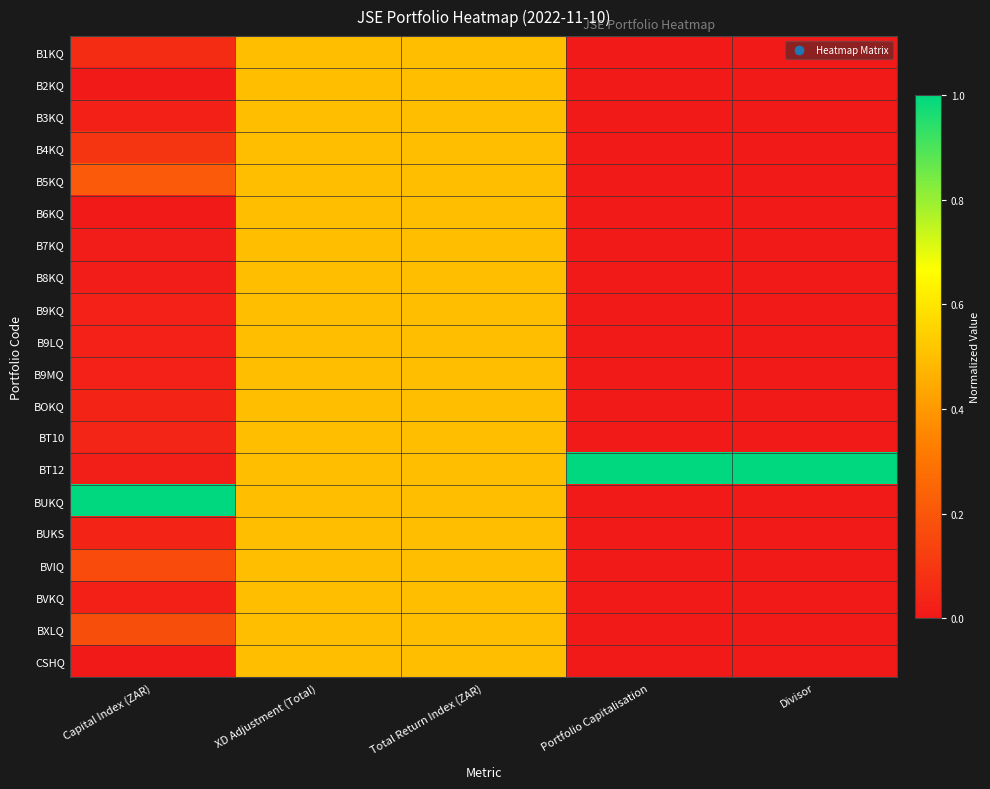

Reading right to left, what are all the values shown in this chart?

B1KQ: Divisor=0.0	Portfolio Capitalisation=0.0	Total Return Index (ZAR)=0.5	XD Adjustment (Total)=0.5	Capital Index (ZAR)=0.1
B2KQ: Divisor=0.0	Portfolio Capitalisation=0.0	Total Return Index (ZAR)=0.5	XD Adjustment (Total)=0.5	Capital Index (ZAR)=0.0
B3KQ: Divisor=0.0	Portfolio Capitalisation=0.0	Total Return Index (ZAR)=0.5	XD Adjustment (Total)=0.5	Capital Index (ZAR)=0.0
B4KQ: Divisor=0.0	Portfolio Capitalisation=0.0	Total Return Index (ZAR)=0.5	XD Adjustment (Total)=0.5	Capital Index (ZAR)=0.1
B5KQ: Divisor=0.0	Portfolio Capitalisation=0.0	Total Return Index (ZAR)=0.5	XD Adjustment (Total)=0.5	Capital Index (ZAR)=0.2
B6KQ: Divisor=0.0	Portfolio Capitalisation=0.0	Total Return Index (ZAR)=0.5	XD Adjustment (Total)=0.5	Capital Index (ZAR)=0.0
B7KQ: Divisor=0.0	Portfolio Capitalisation=0.0	Total Return Index (ZAR)=0.5	XD Adjustment (Total)=0.5	Capital Index (ZAR)=0.0
B8KQ: Divisor=0.0	Portfolio Capitalisation=0.0	Total Return Index (ZAR)=0.5	XD Adjustment (Total)=0.5	Capital Index (ZAR)=0.0
B9KQ: Divisor=0.0	Portfolio Capitalisation=0.0	Total Return Index (ZAR)=0.5	XD Adjustment (Total)=0.5	Capital Index (ZAR)=0.0
B9LQ: Divisor=0.0	Portfolio Capitalisation=0.0	Total Return Index (ZAR)=0.5	XD Adjustment (Total)=0.5	Capital Index (ZAR)=0.0
B9MQ: Divisor=0.0	Portfolio Capitalisation=0.0	Total Return Index (ZAR)=0.5	XD Adjustment (Total)=0.5	Capital Index (ZAR)=0.0
BOKQ: Divisor=0.0	Portfolio Capitalisation=0.0	Total Return Index (ZAR)=0.5	XD Adjustment (Total)=0.5	Capital Index (ZAR)=0.0
BT10: Divisor=0.0	Portfolio Capitalisation=0.0	Total Return Index (ZAR)=0.5	XD Adjustment (Total)=0.5	Capital Index (ZAR)=0.0
BT12: Divisor=1.0	Portfolio Capitalisation=1.0	Total Return Index (ZAR)=0.5	XD Adjustment (Total)=0.5	Capital Index (ZAR)=0.0
BUKQ: Divisor=0.0	Portfolio Capitalisation=0.0	Total Return Index (ZAR)=0.5	XD Adjustment (Total)=0.5	Capital Index (ZAR)=1.0
BUKS: Divisor=0.0	Portfolio Capitalisation=0.0	Total Return Index (ZAR)=0.5	XD Adjustment (Total)=0.5	Capital Index (ZAR)=0.0
BVIQ: Divisor=0.0	Portfolio Capitalisation=0.0	Total Return Index (ZAR)=0.5	XD Adjustment (Total)=0.5	Capital Index (ZAR)=0.2
BVKQ: Divisor=0.0	Portfolio Capitalisation=0.0	Total Return Index (ZAR)=0.5	XD Adjustment (Total)=0.5	Capital Index (ZAR)=0.0
BXLQ: Divisor=0.0	Portfolio Capitalisation=0.0	Total Return Index (ZAR)=0.5	XD Adjustment (Total)=0.5	Capital Index (ZAR)=0.2
CSHQ: Divisor=0.0	Portfolio Capitalisation=0.0	Total Return Index (ZAR)=0.5	XD Adjustment (Total)=0.5	Capital Index (ZAR)=0.0